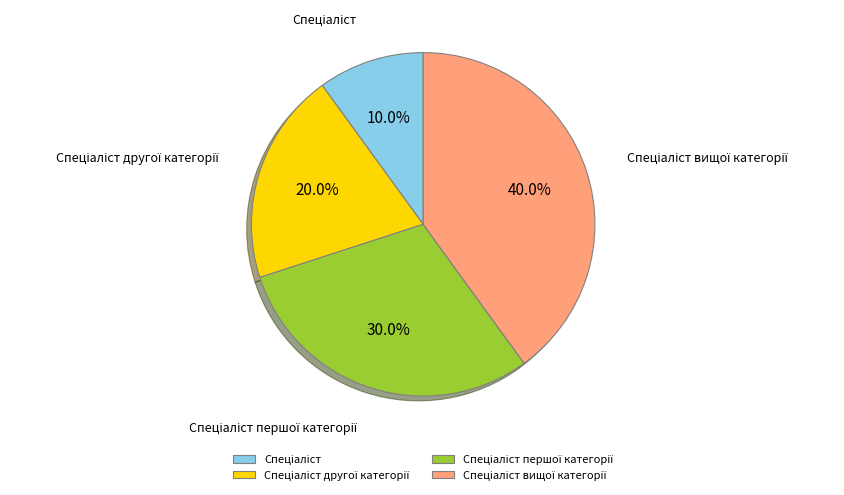

Does any single category account for the majority?

No